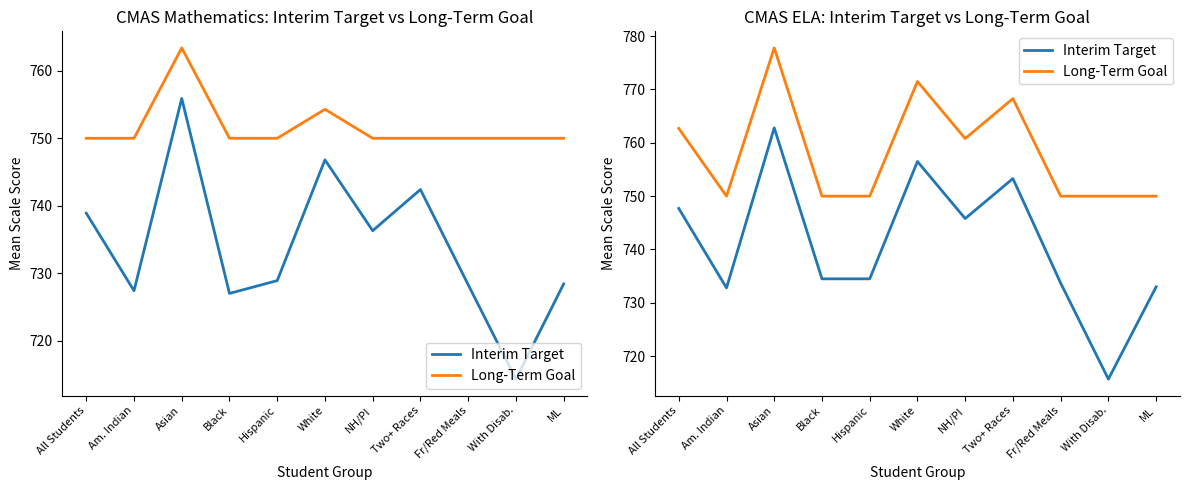

Is the value of Long-Term Goal at Black greater than the value of Interim Target at Two+ Races?

No